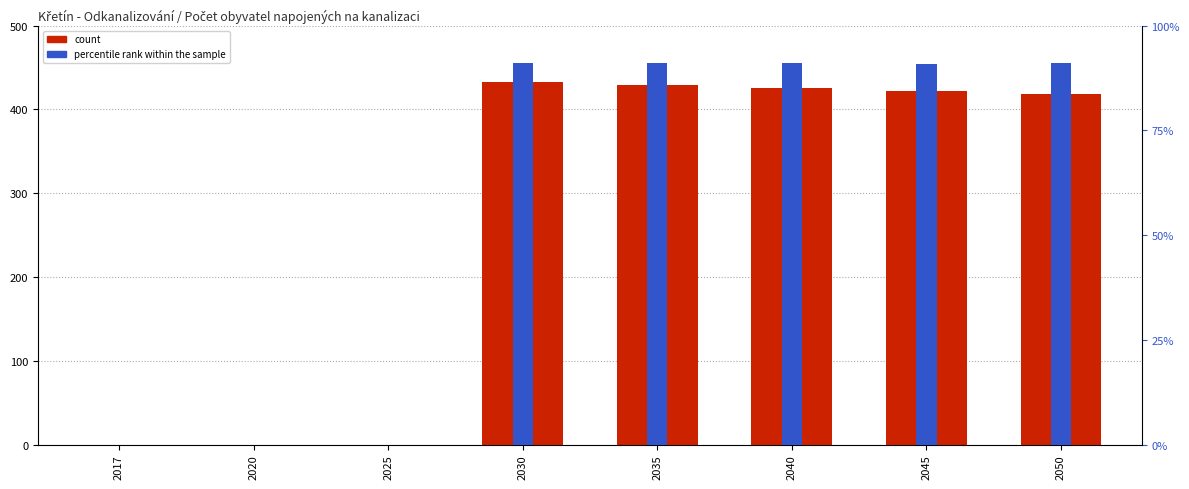

True or false: percentile rank within the sample has a value of 0.0 at 2025.

True